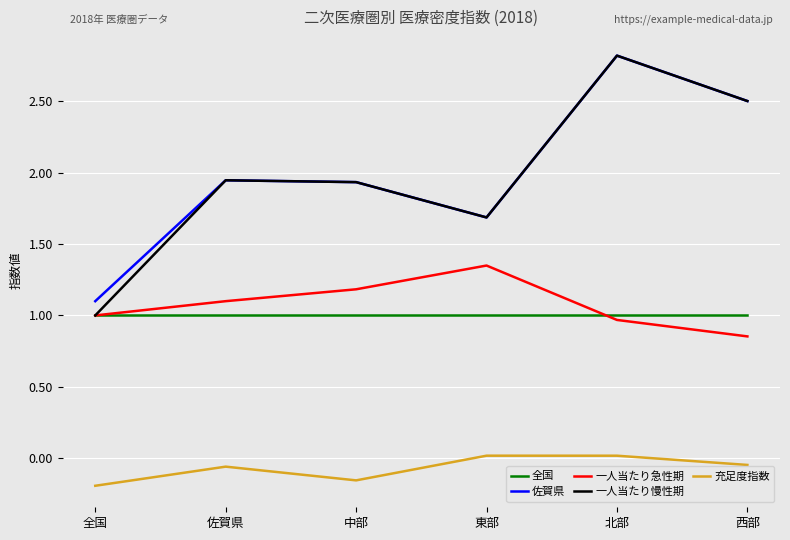

True or false: 充足度指数 and 佐賀県 intersect in this chart.

False